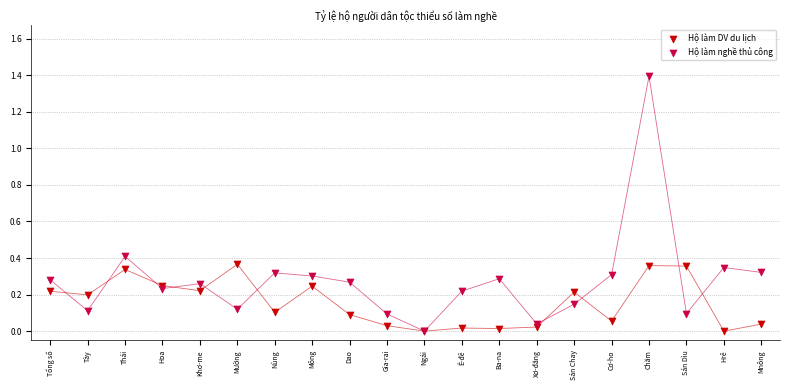

What are all the series names shown in the legend?

Hộ làm DV du lịch, Hộ làm nghề thủ công